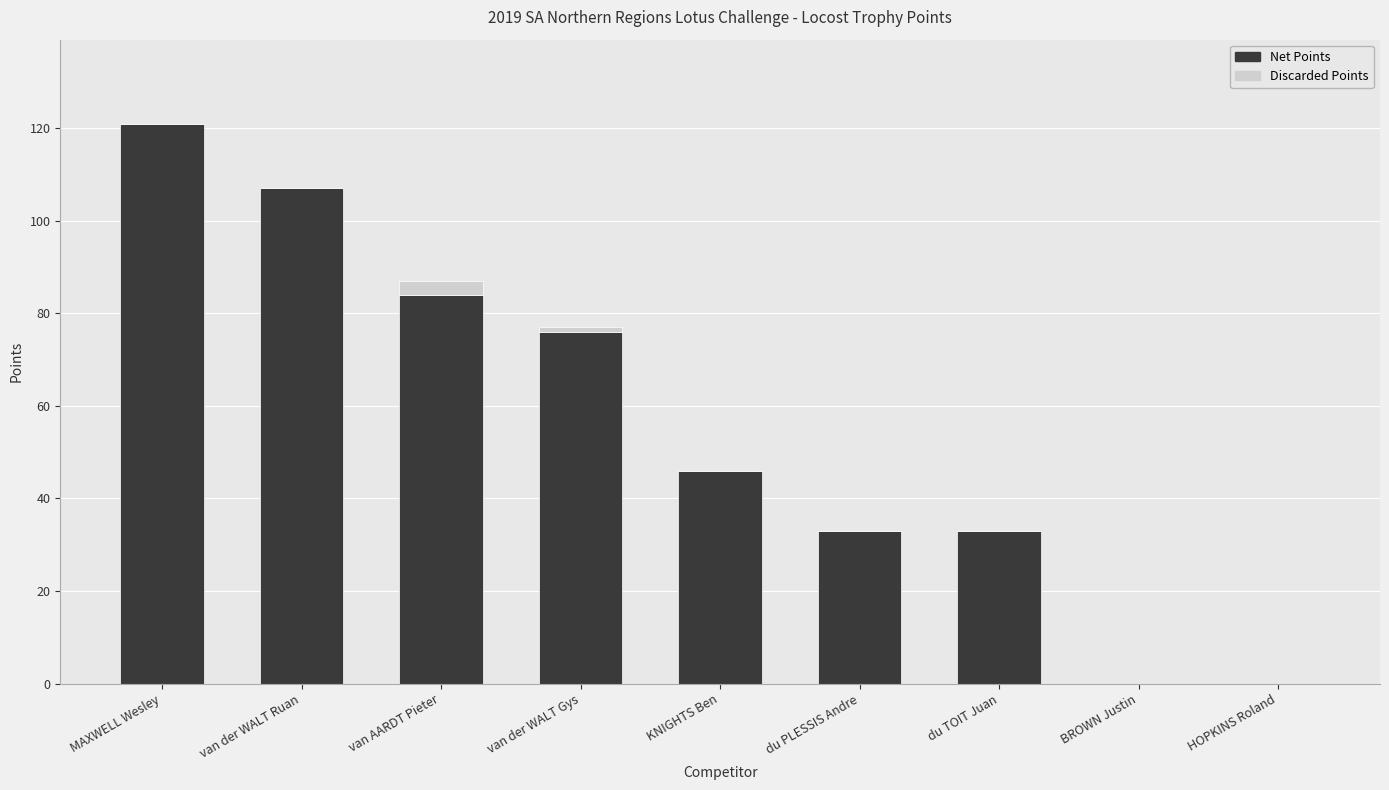

What is the sum of the Net Points values at van AARDT Pieter and du TOIT Juan?

117